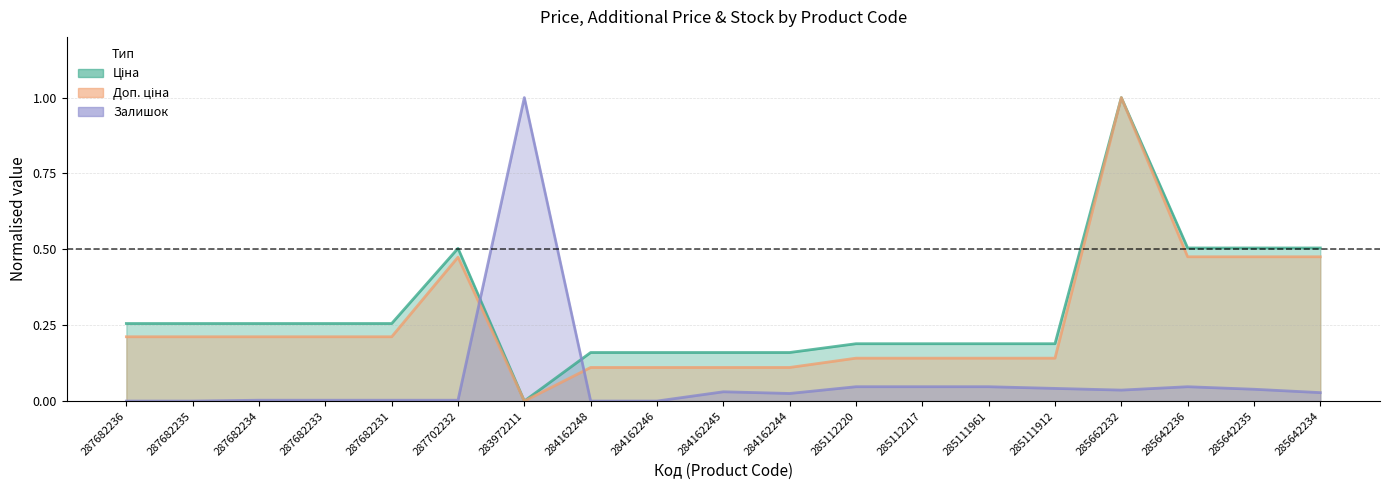

The Доп. ціна series shows 0.2 at 287682234. True or false?

True